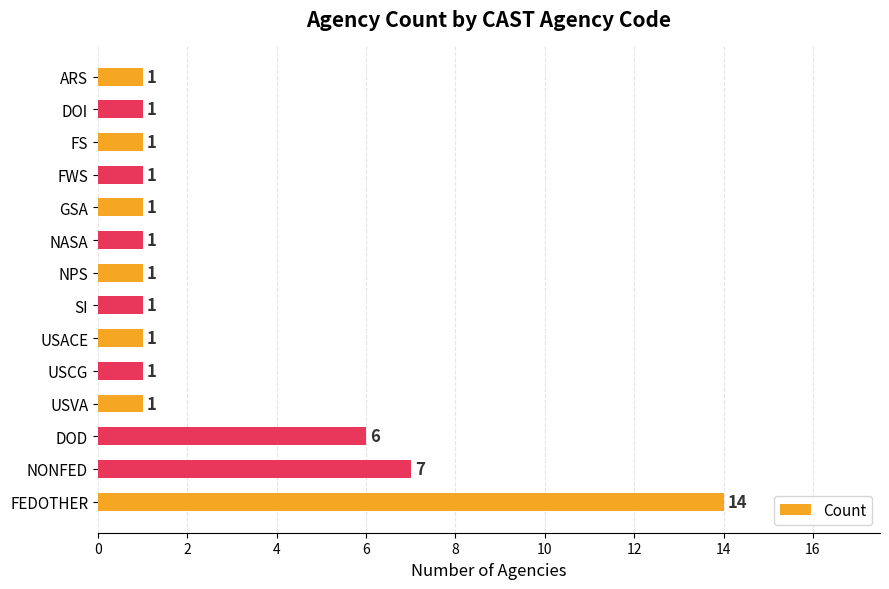

Where is the data nearest to the value 7?

NONFED